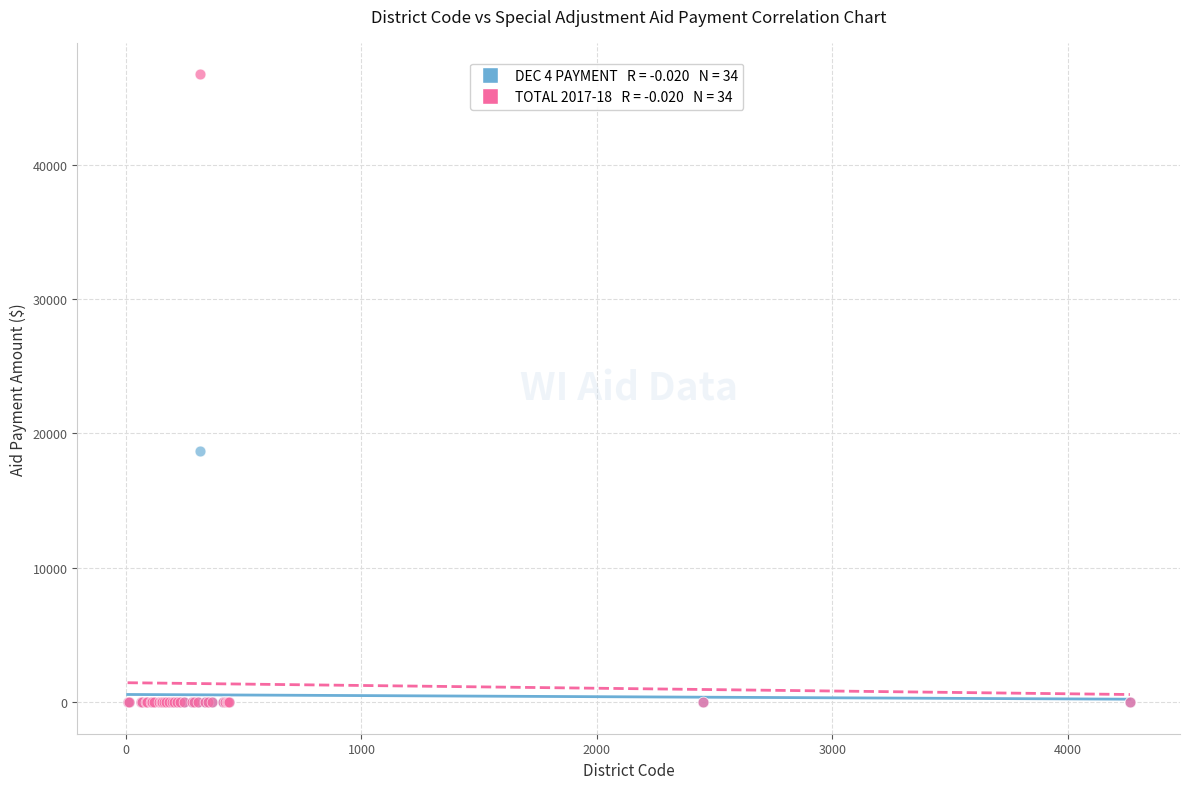

Across all series, what Y value is closest to 23359?

18687